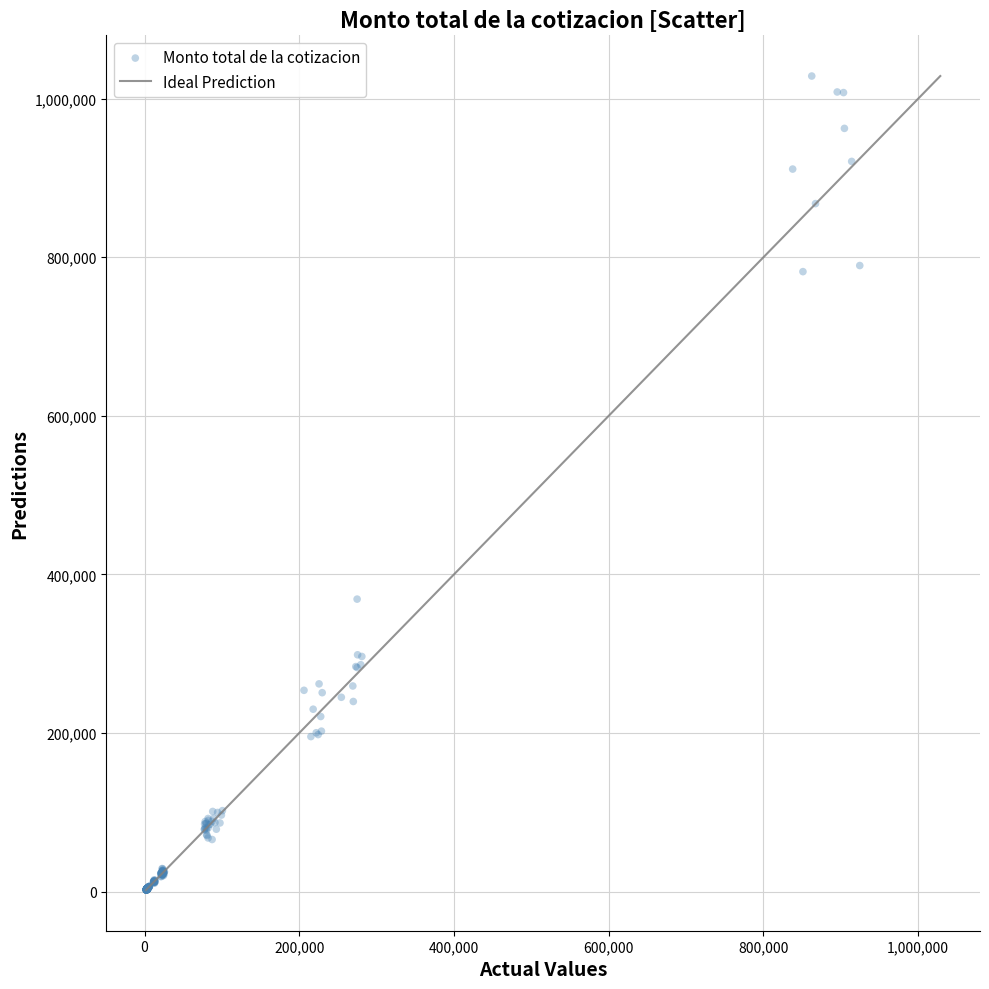

What is the range of X values (max minus min)?

922301.5